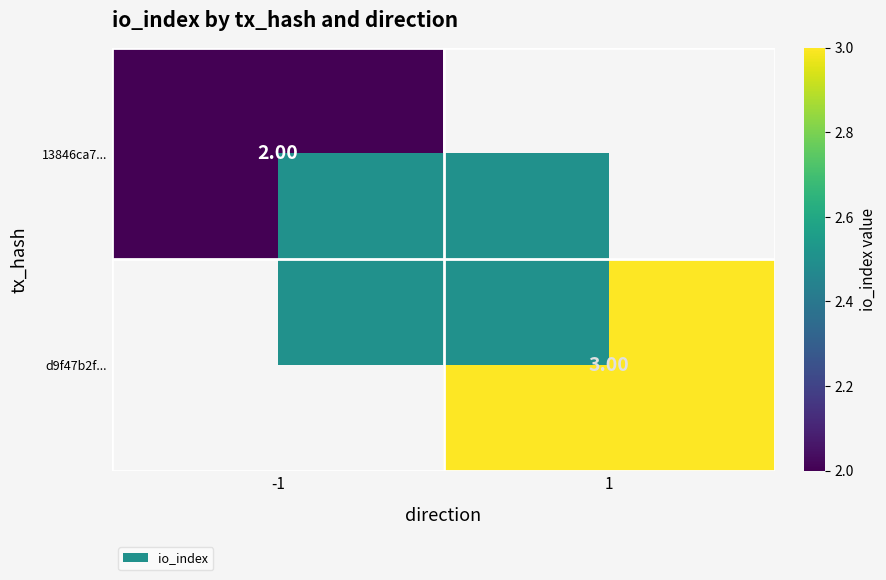

How many distinct data groups are displayed?

2